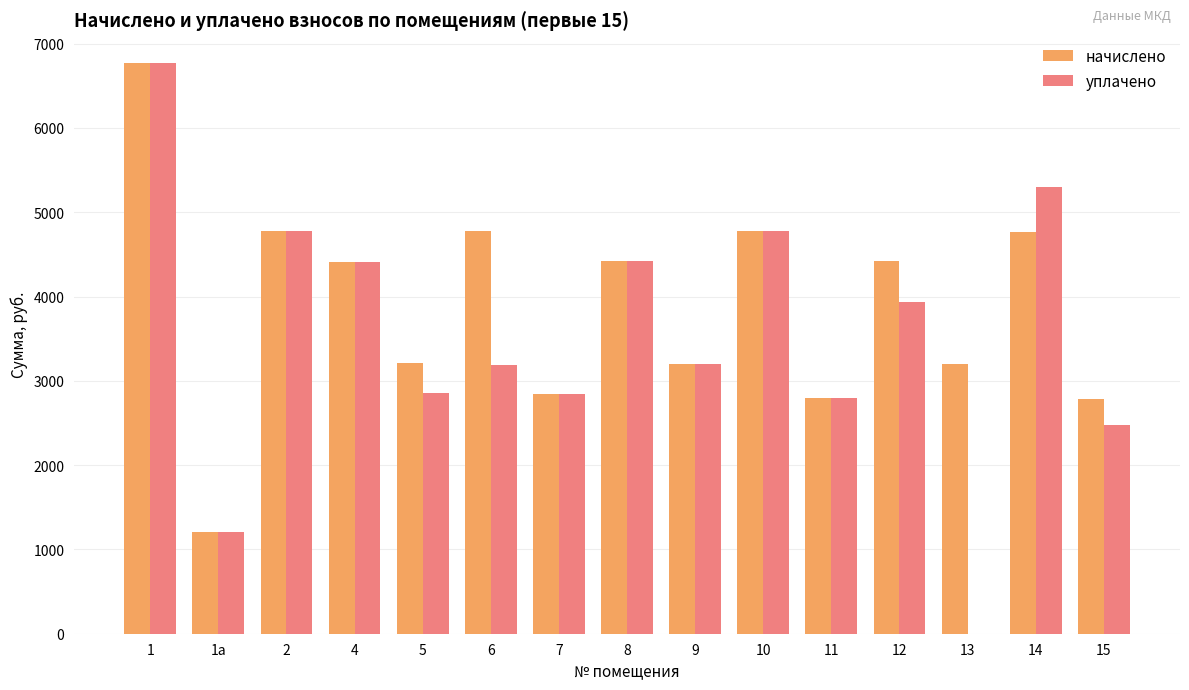

Between 1а and 14, which series saw the biggest shift?

уплачено